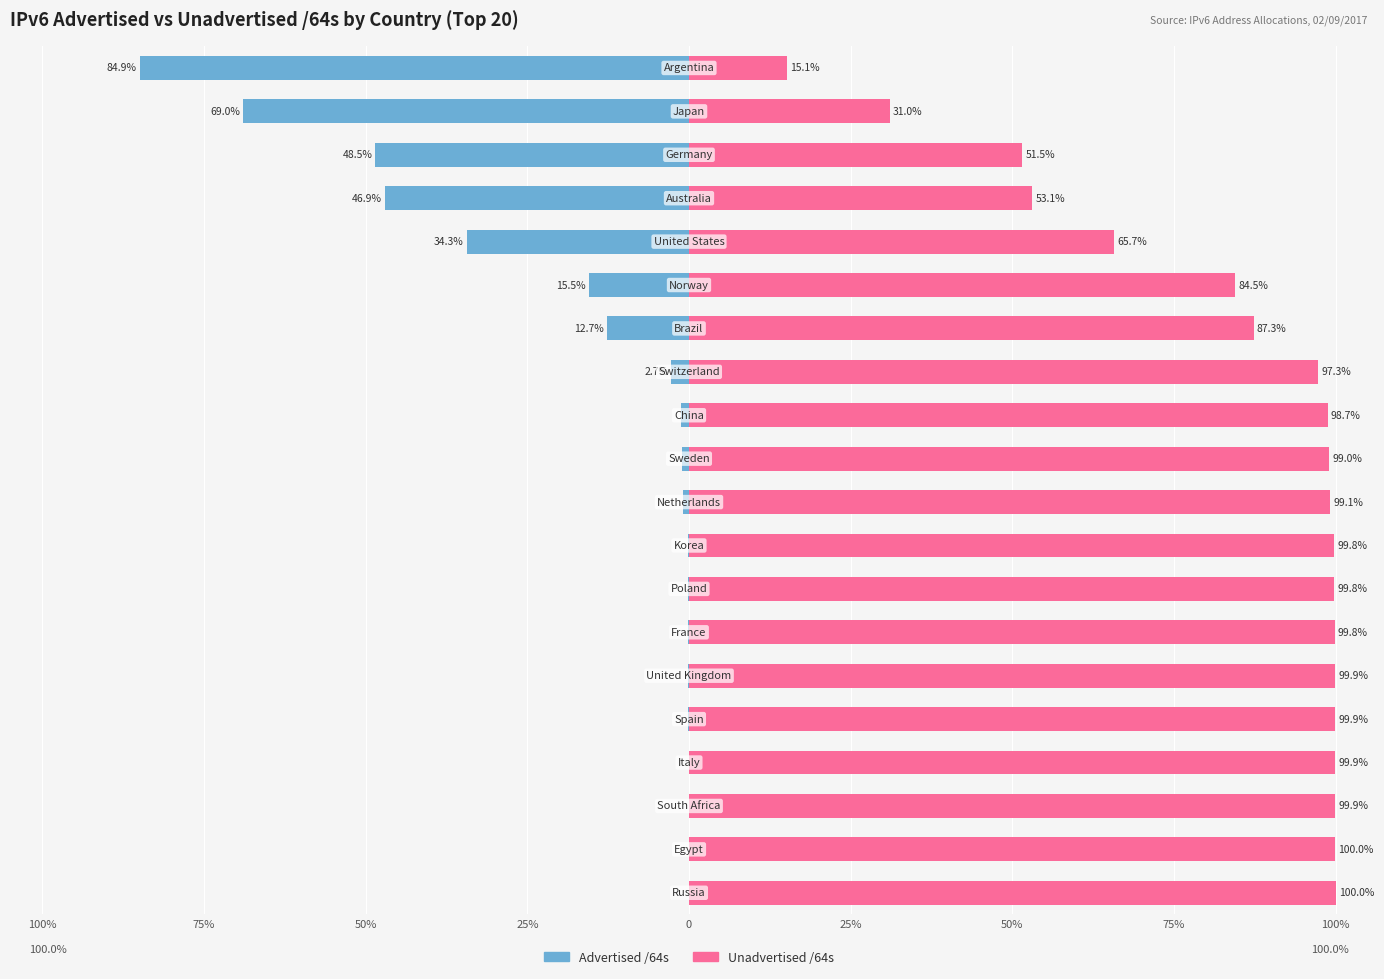

Reading right to left, list all the values displayed in this chart.

Advertised /64s: -84.9	-69.0	-48.5	-46.9	-34.3	-15.5	-12.7	-2.7	-1.3	-1.0	-0.9	-0.2	-0.2	-0.2	-0.1	-0.1	-0.1	-0.1	-0.0	-0.0
Unadvertised /64s: 15.1	31.0	51.5	53.1	65.7	84.5	87.3	97.3	98.7	99.0	99.1	99.8	99.8	99.8	99.9	99.9	99.9	99.9	100.0	100.0